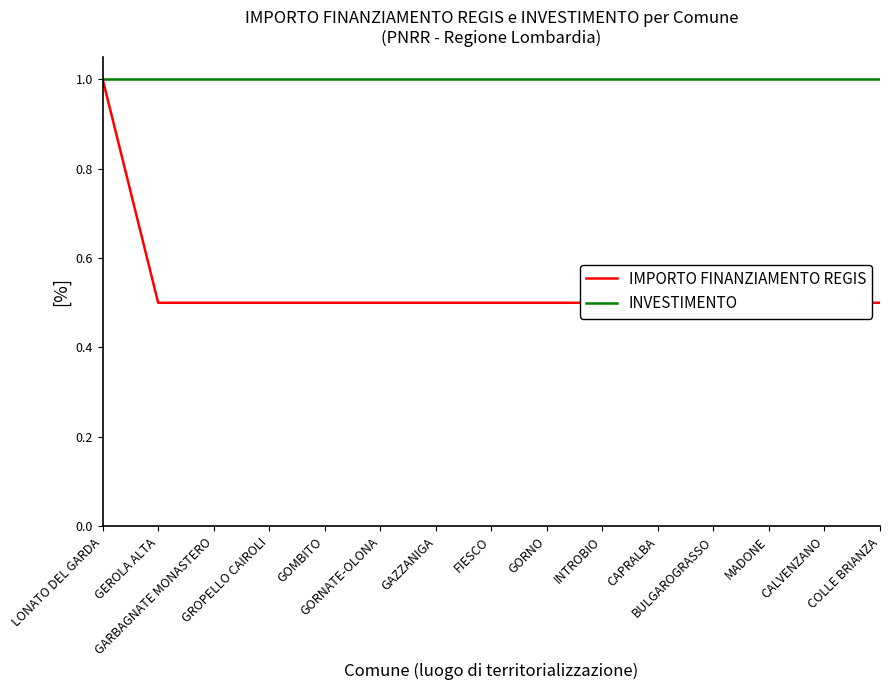

What is the spread (max minus min) of values at INTROBIO?

0.5